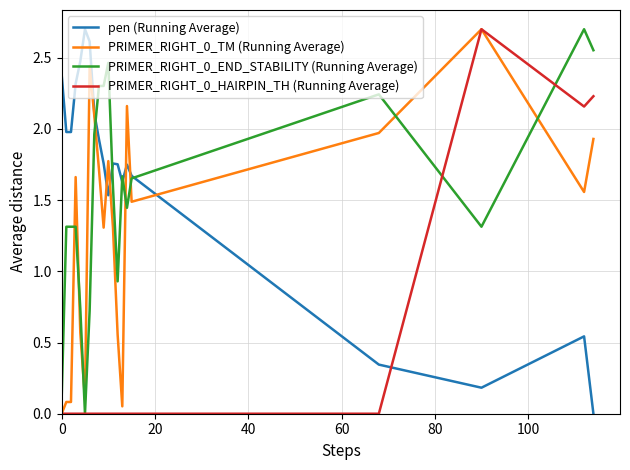

True or false: PRIMER_RIGHT_0_END_STABILITY (Running Average) and PRIMER_RIGHT_0_TM (Running Average) intersect in this chart.

True